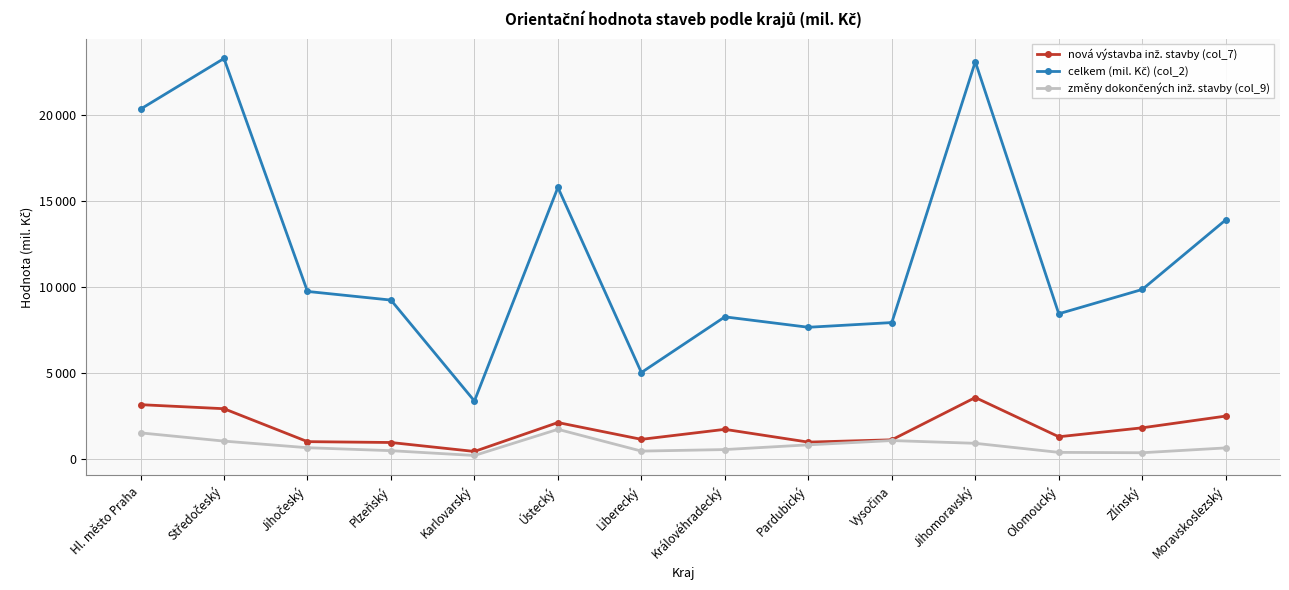

Which series has the largest range (max minus min)?

celkem (mil. Kč) (col_2)